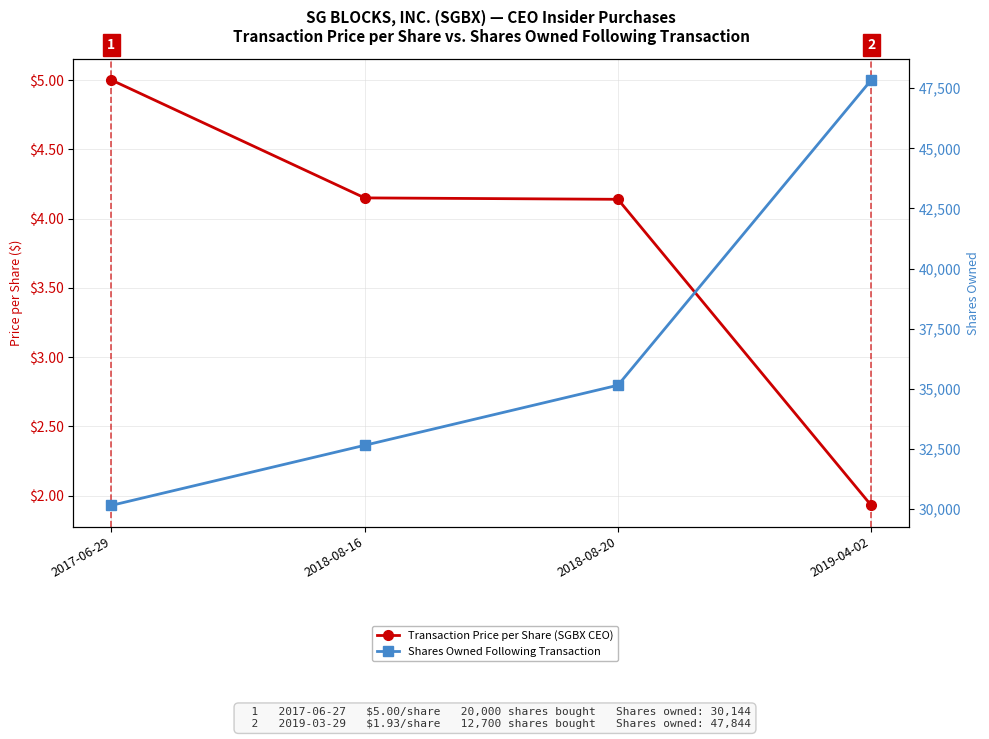

What is the difference between the Shares Owned Following Transaction values at 2018-08-20 and 2019-04-02?

12700.0